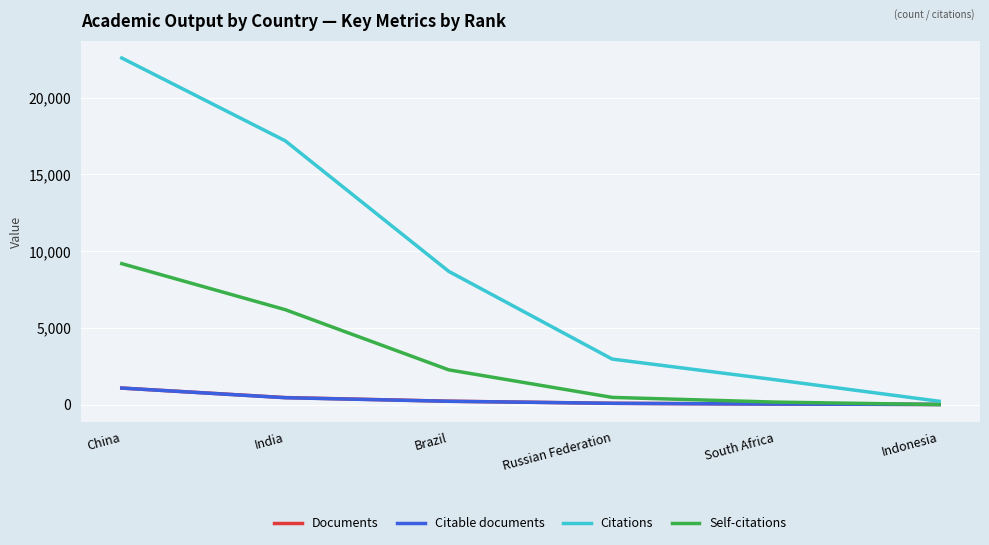

Which series has the largest range (max minus min)?

Citations